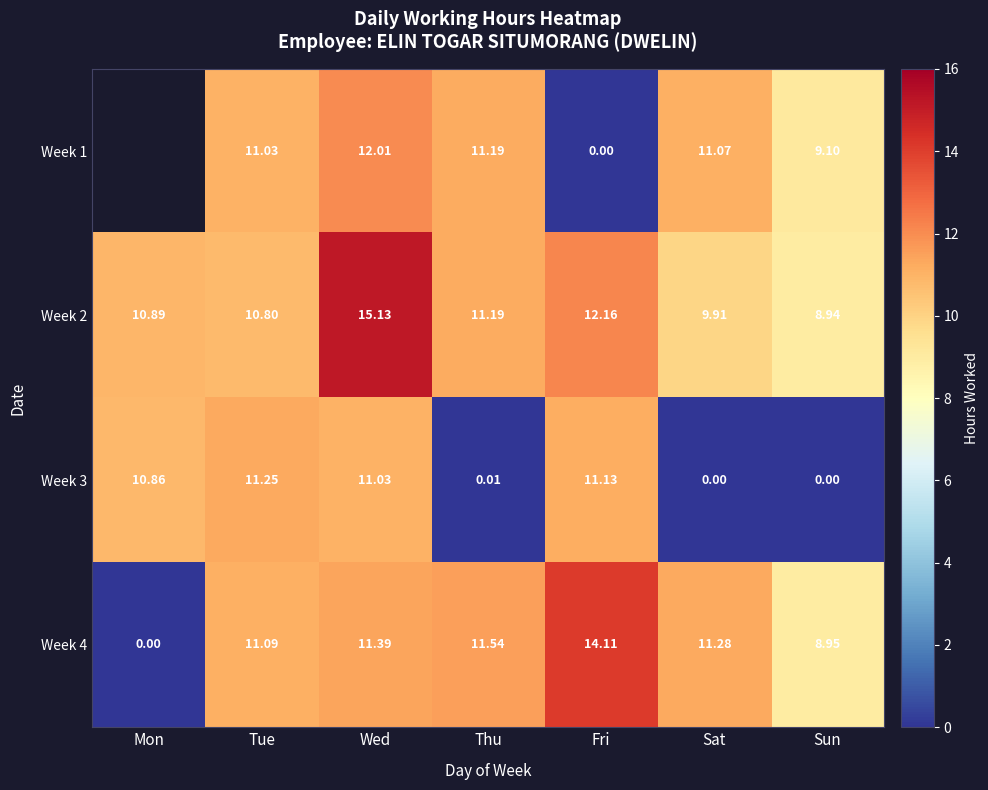

What is the difference between the Week 4 values at Mon and Thu?

11.5